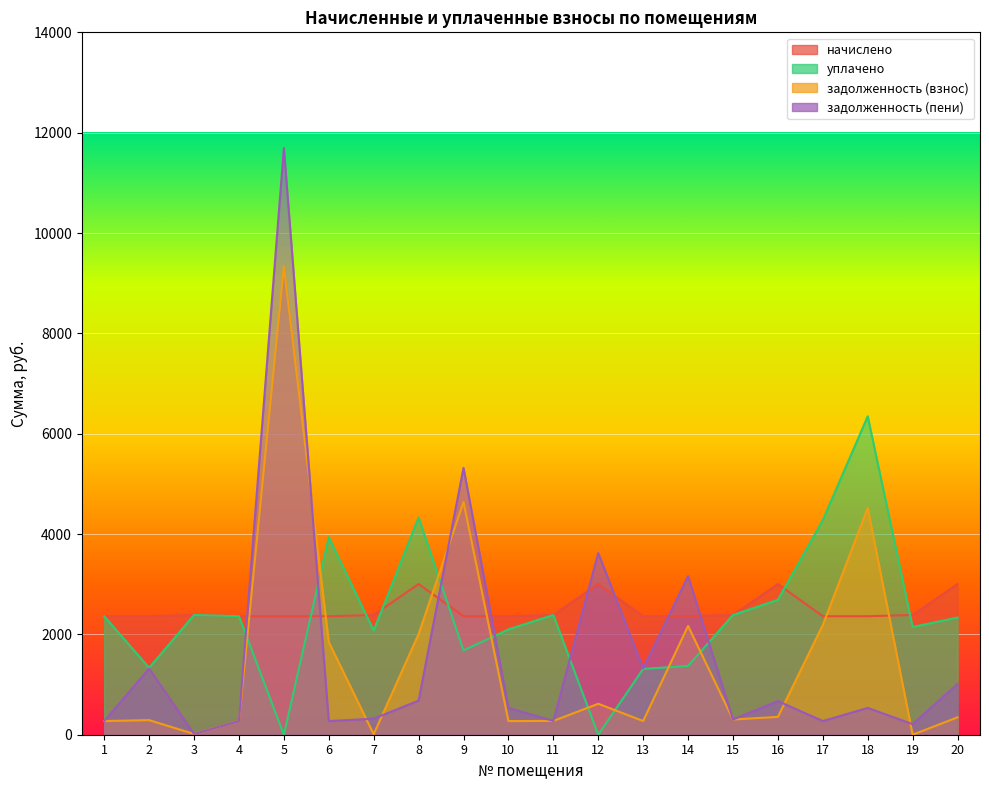

List the labels in order of начислено value, smallest first.

1, 2, 4, 5, 6, 9, 10, 13, 14, 17, 18, 3, 7, 11, 15, 19, 8, 12, 16, 20